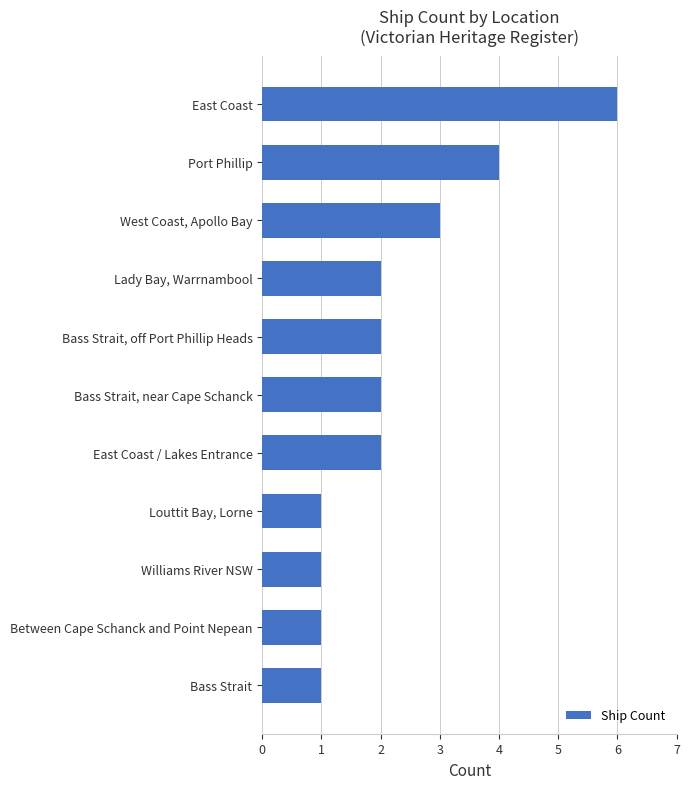

The value at Louttit Bay, Lorne is 1. True or false?

True